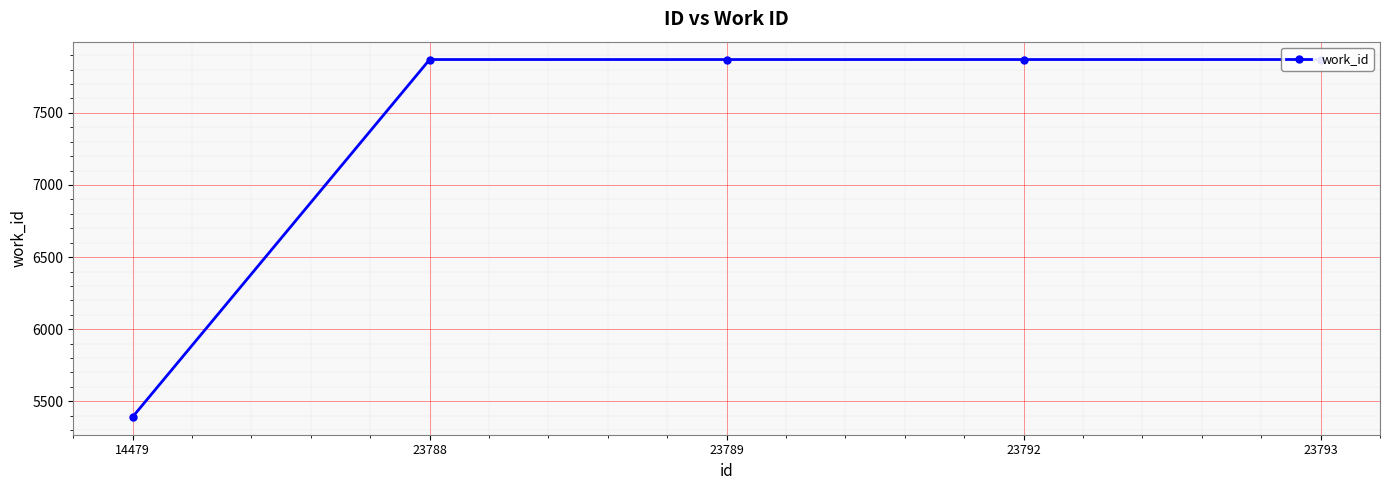

Which has a higher value, 23793 or 23789?

23793